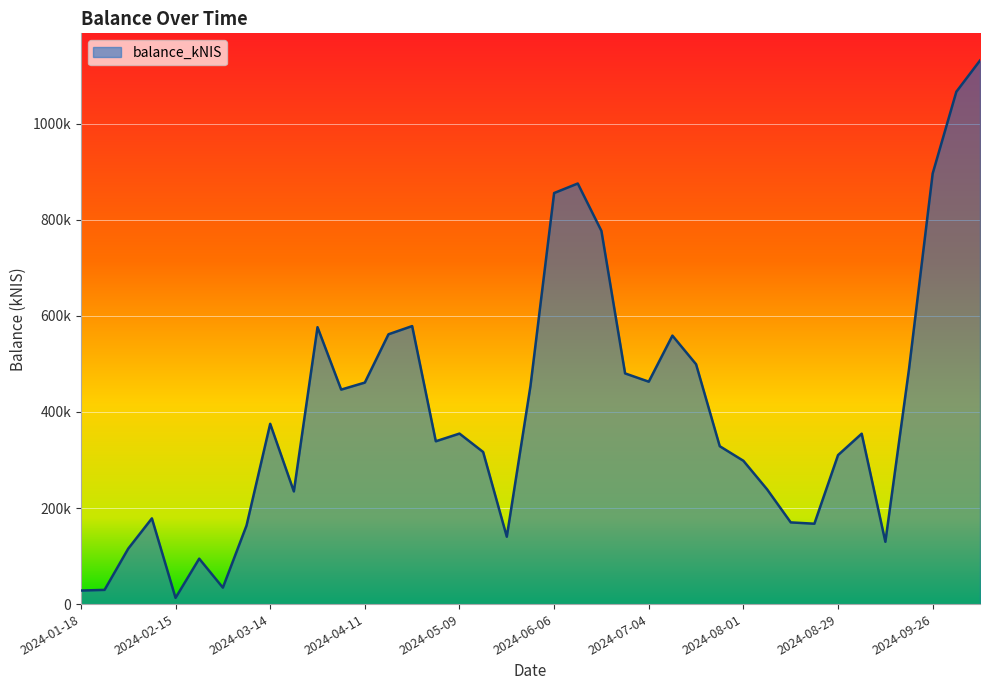

Does the chart display data point markers on the line(s)?

No